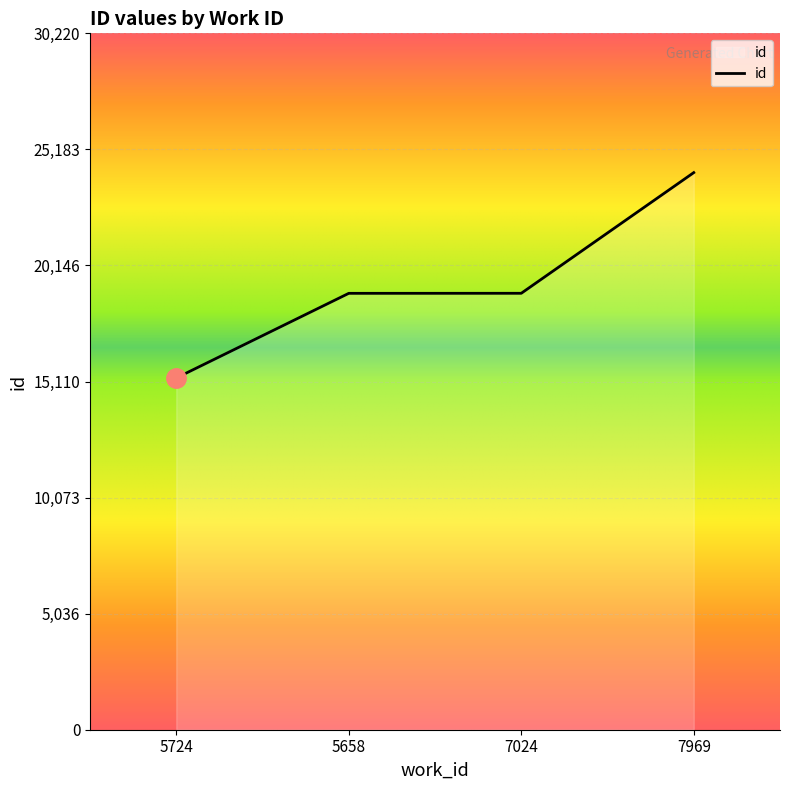

What value does the data have at 5724, to the nearest 100?

15300